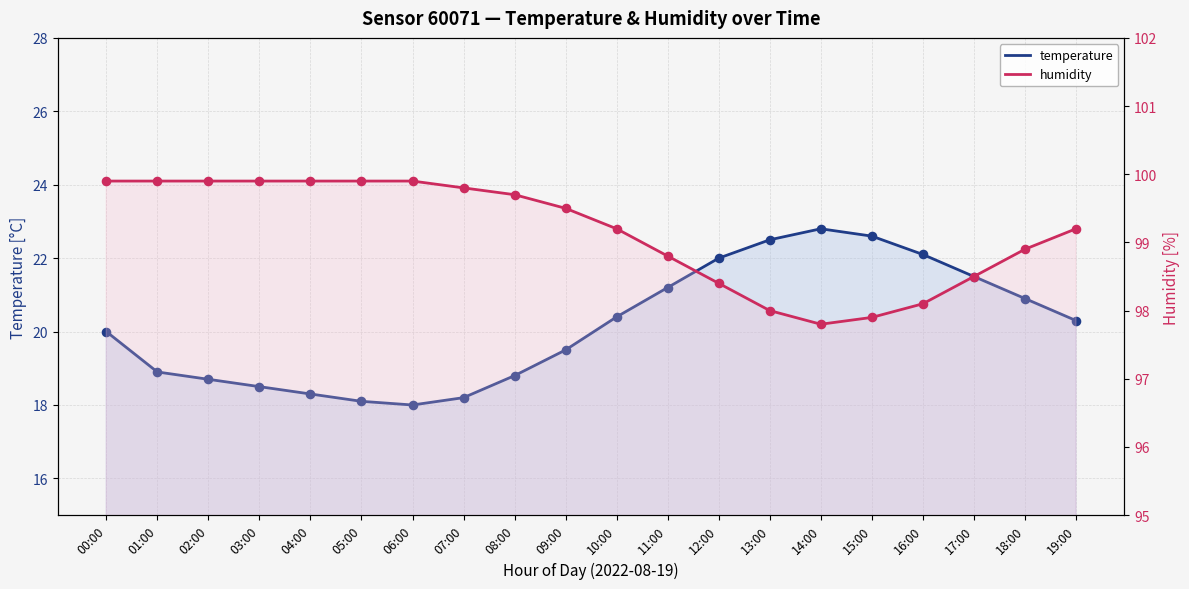

What is the total value across all series at 15:00?

120.5